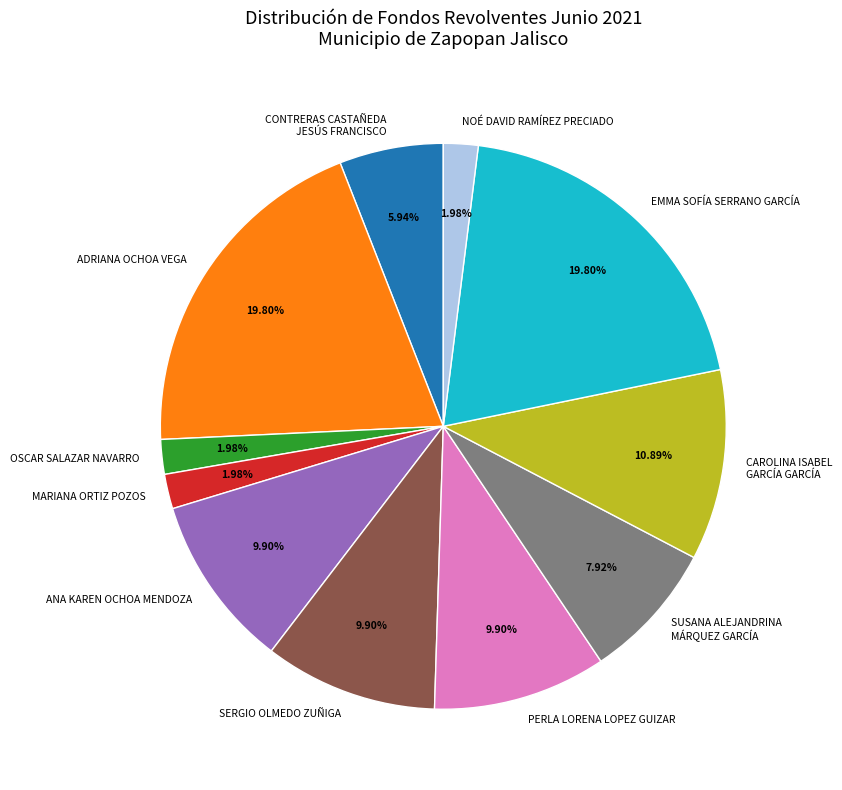

The MARIANA ORTIZ POZOS slice represents 14% of the pie. True or false?

False